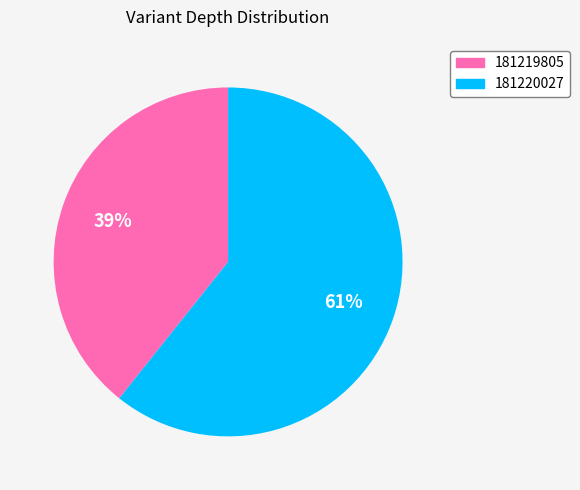

Is the sum of 181220027 and 181219805 greater than half?

Yes